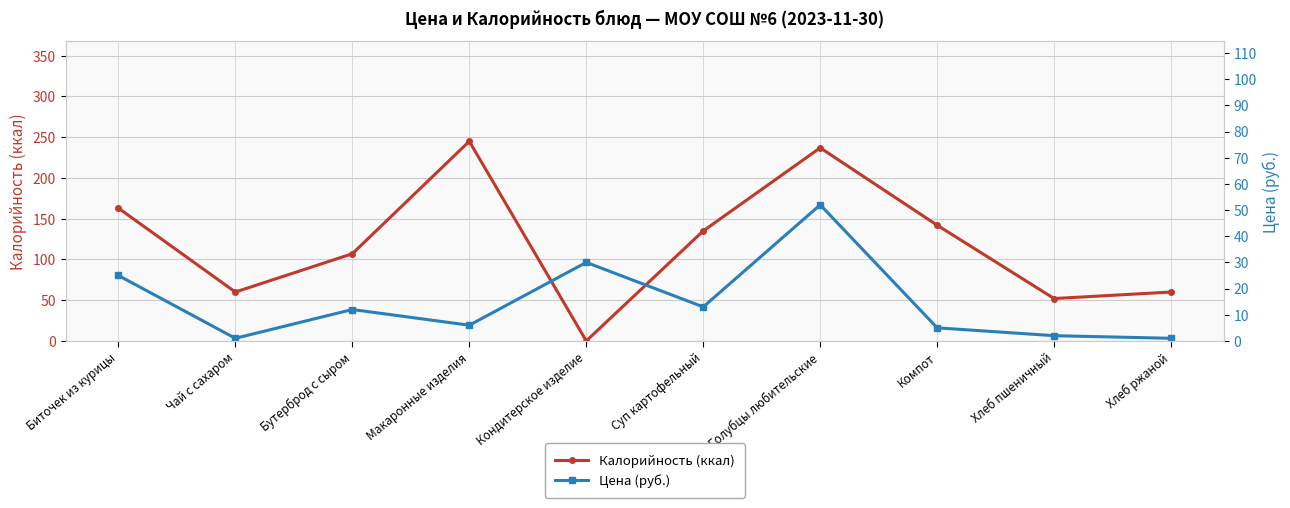

Reading left to right, what are all the values shown in this chart?

Калорийность (ккал): 163	60	107	245	0	135	237	142	52	60
Цена (руб.): 25	1	12	6	30	13	52	5	2	1